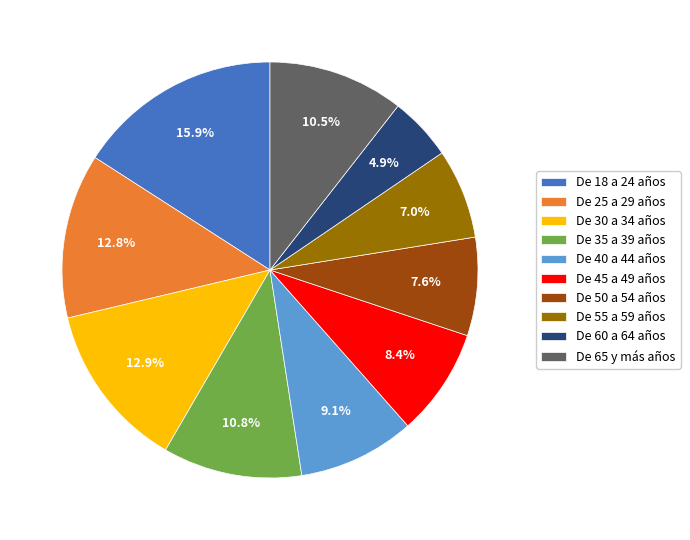

Do De 25 a 29 años and De 55 a 59 años together represent more than half of the pie?

No